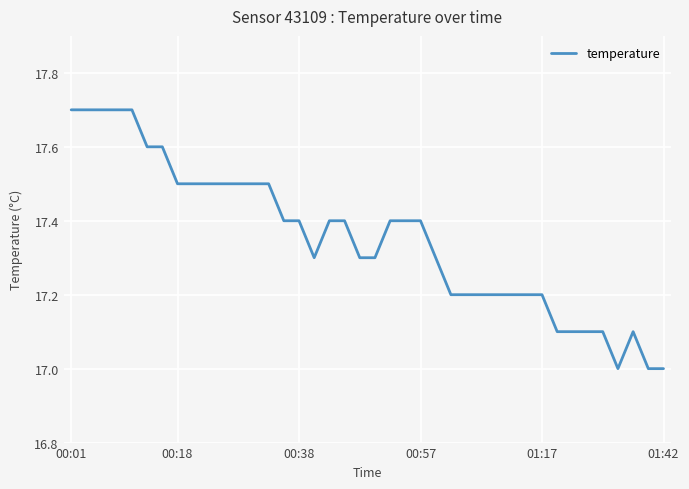

What is the difference between the maximum and minimum values?

0.7